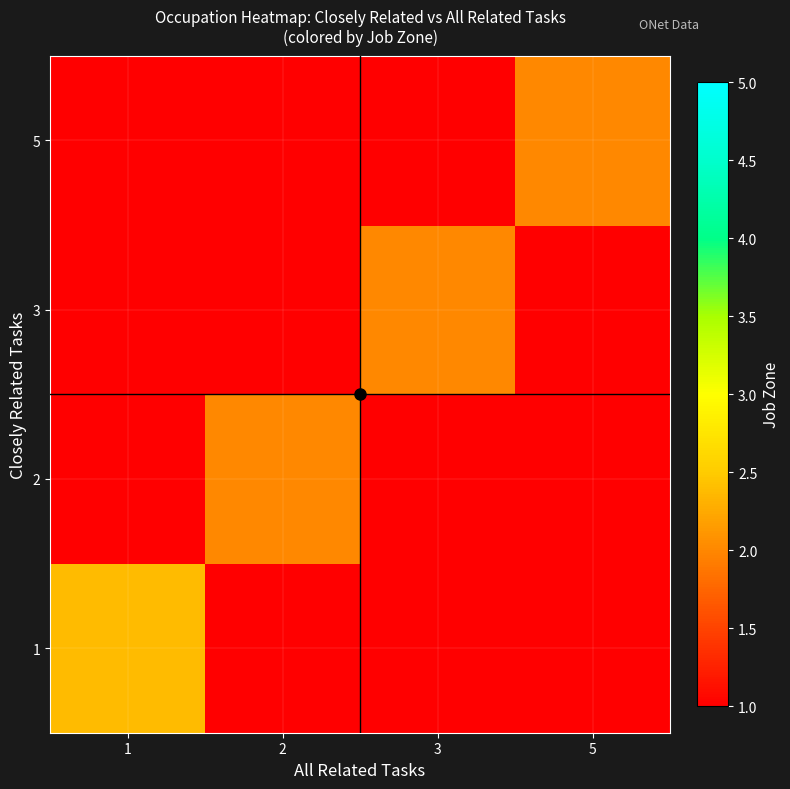

At 5, list the series in order from largest to smallest.

5, 1, 2, 3